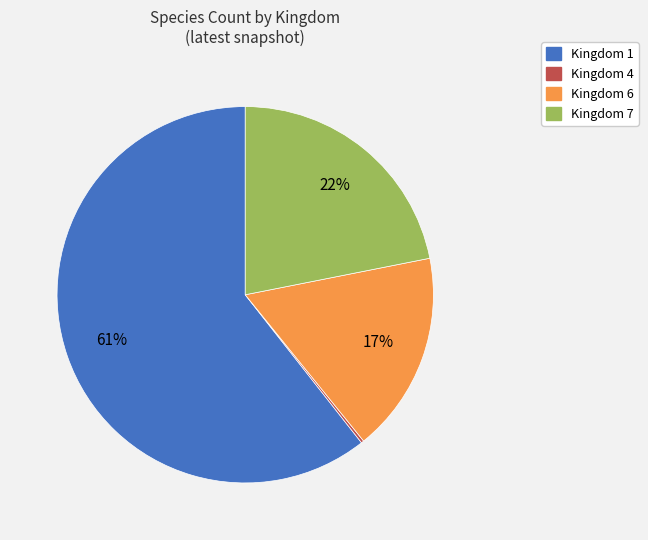

Is there any slice that represents more than half of the pie?

Yes